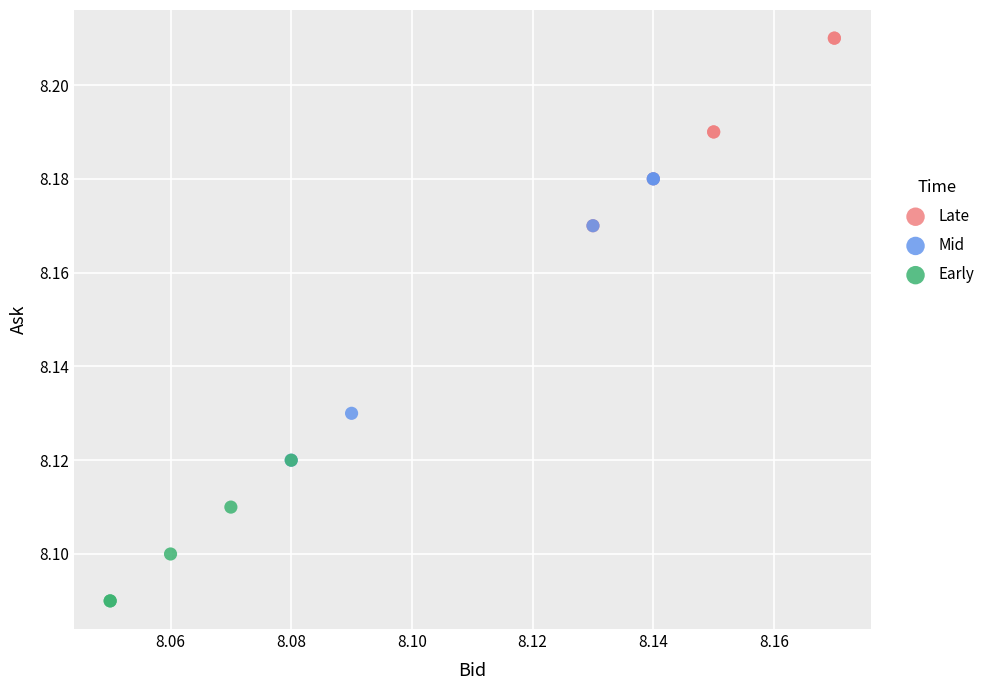

Which series has the widest spread of Y values?

Mid